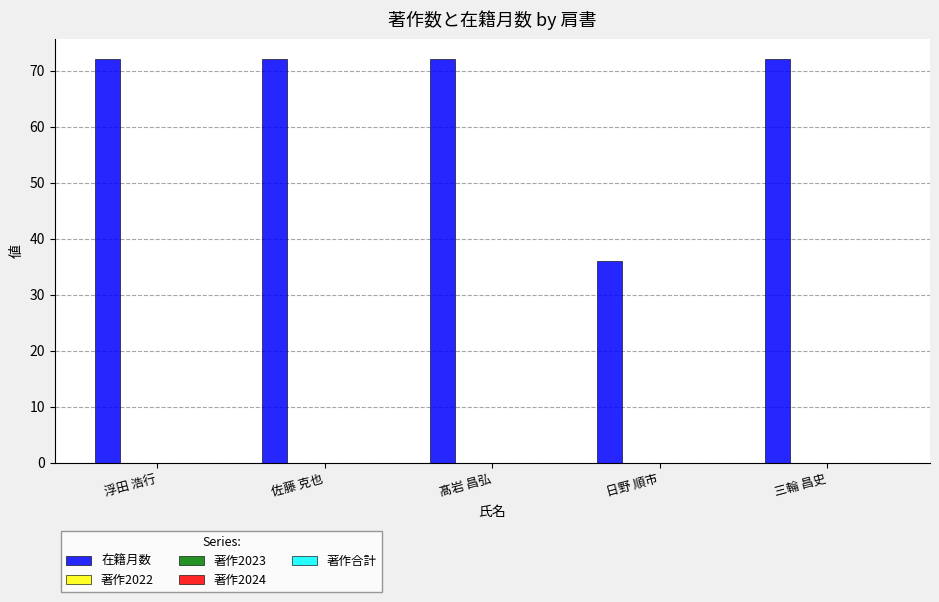

Reading right to left, list all the values displayed in this chart.

72	36	72	72	72